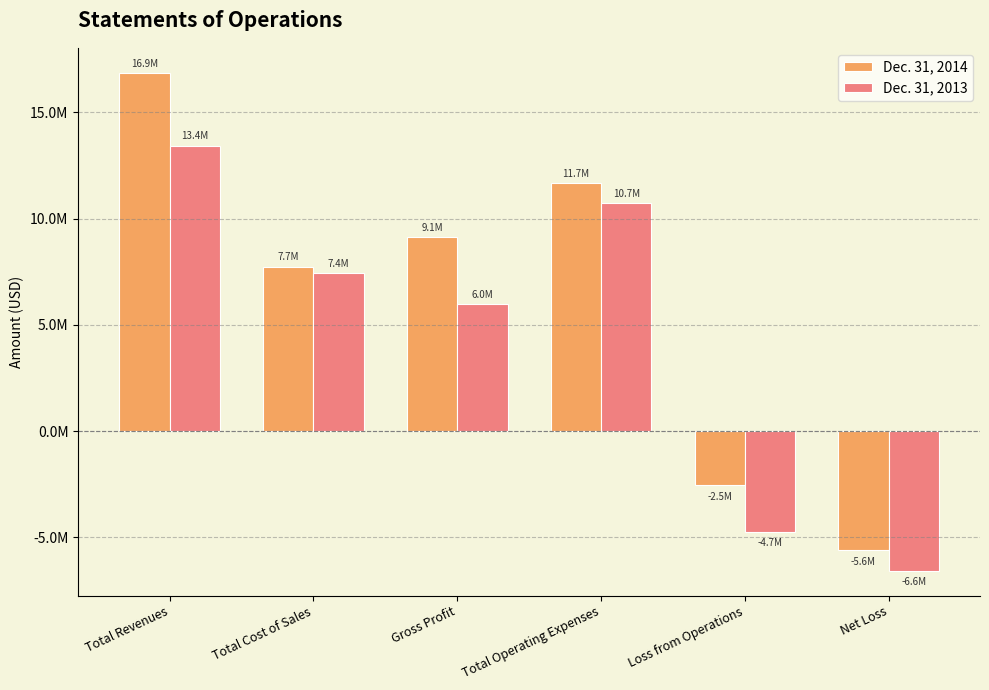

At which label is Dec. 31, 2014 closest to 5632425?

Total Cost of Sales